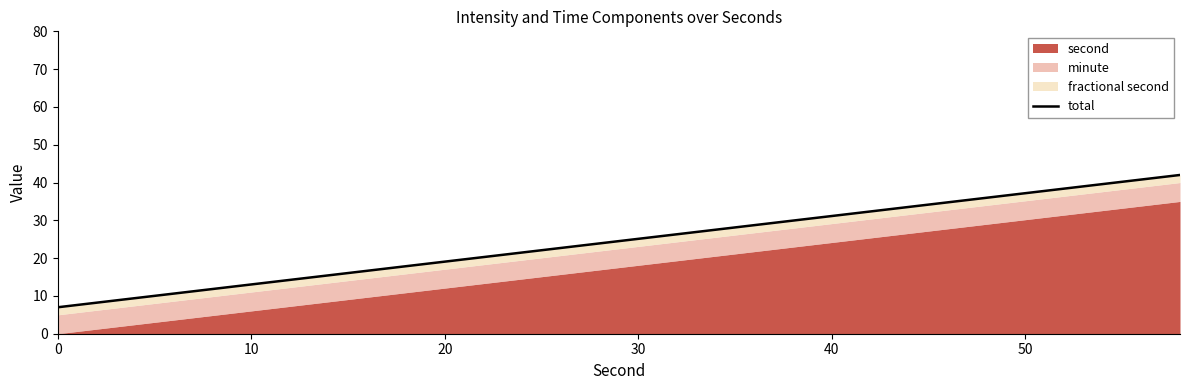

How many values are below 25?

15